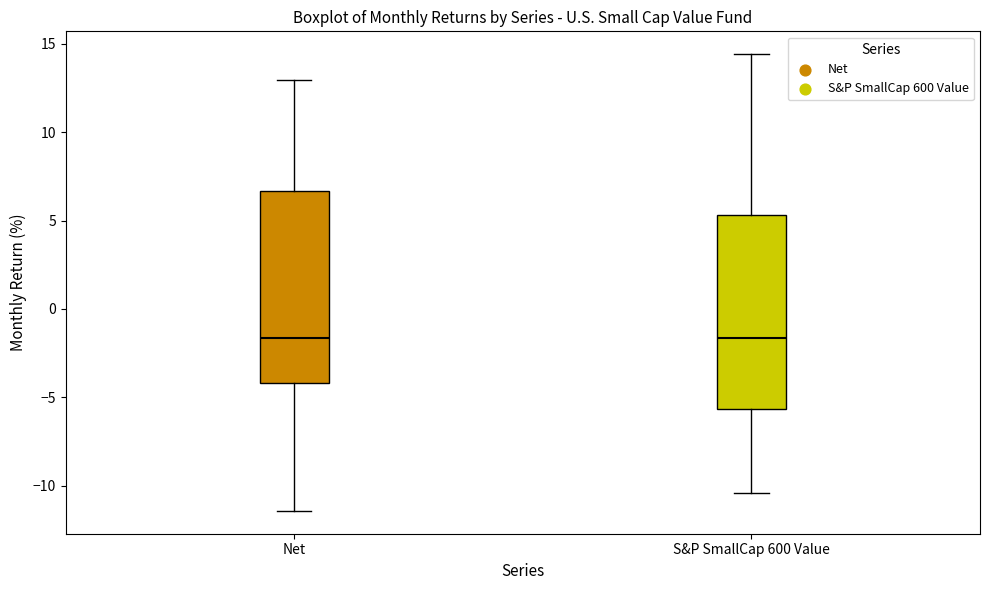

Where is the upper edge of the box for Net on the y-axis? The values are not printed on the chart, so give them approximately, as read against the axis.

6.5